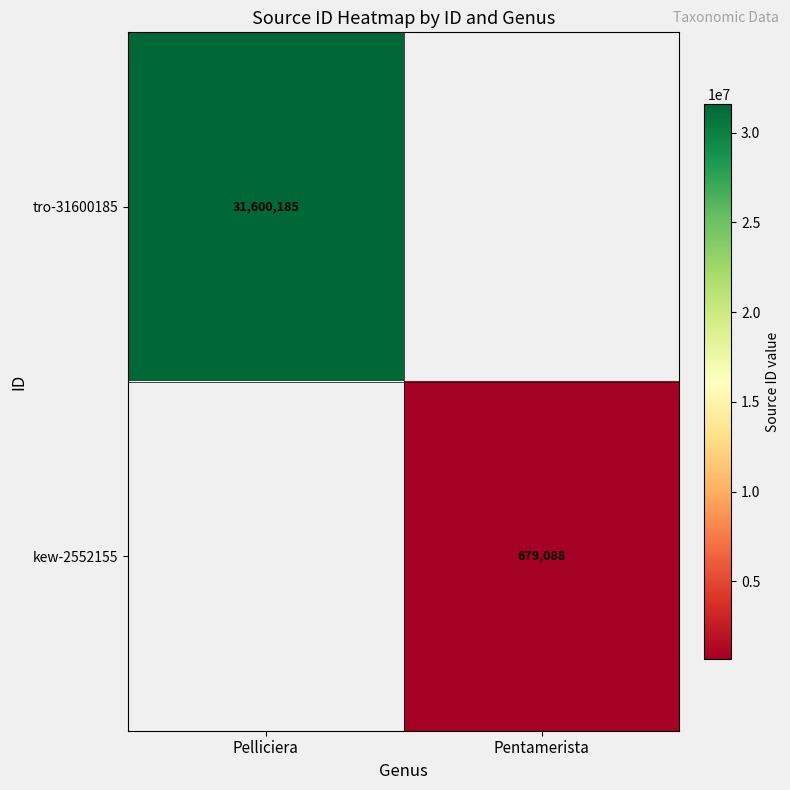

Is it true that kew-2552155 equals 679088 at Pentamerista?

True